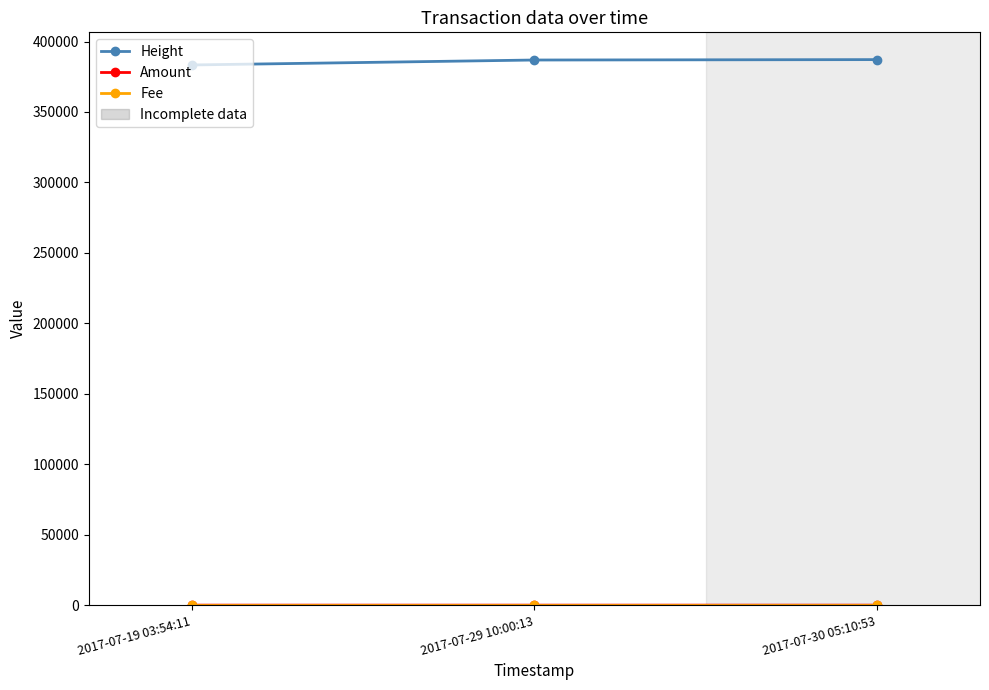

The value of Height at 2017-07-19 03:54:11 is 383360. True or false?

True